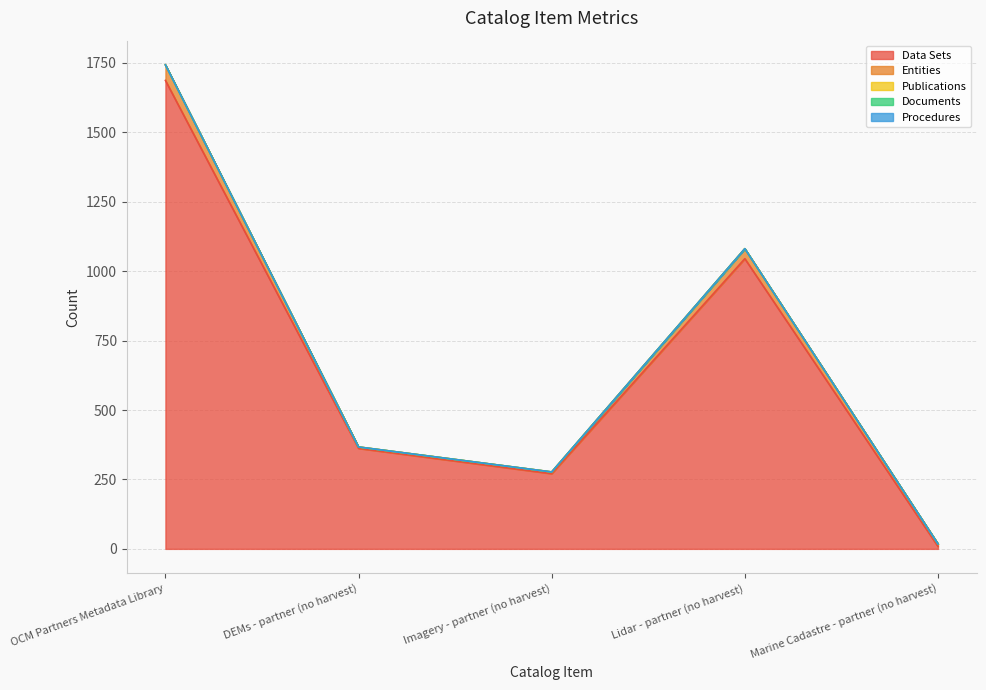

What is the greatest value displayed?

1687